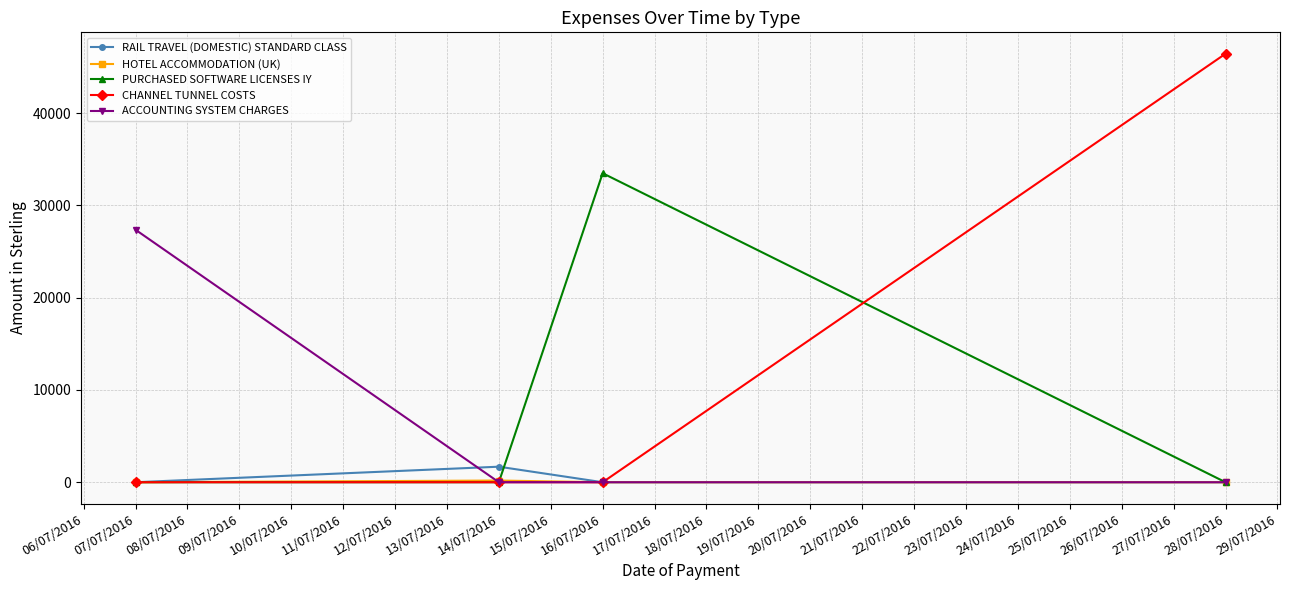

Rank the series by their maximum value, from highest to lowest.

CHANNEL TUNNEL COSTS, PURCHASED SOFTWARE LICENSES IY, ACCOUNTING SYSTEM CHARGES, RAIL TRAVEL (DOMESTIC) STANDARD CLASS, HOTEL ACCOMMODATION (UK)